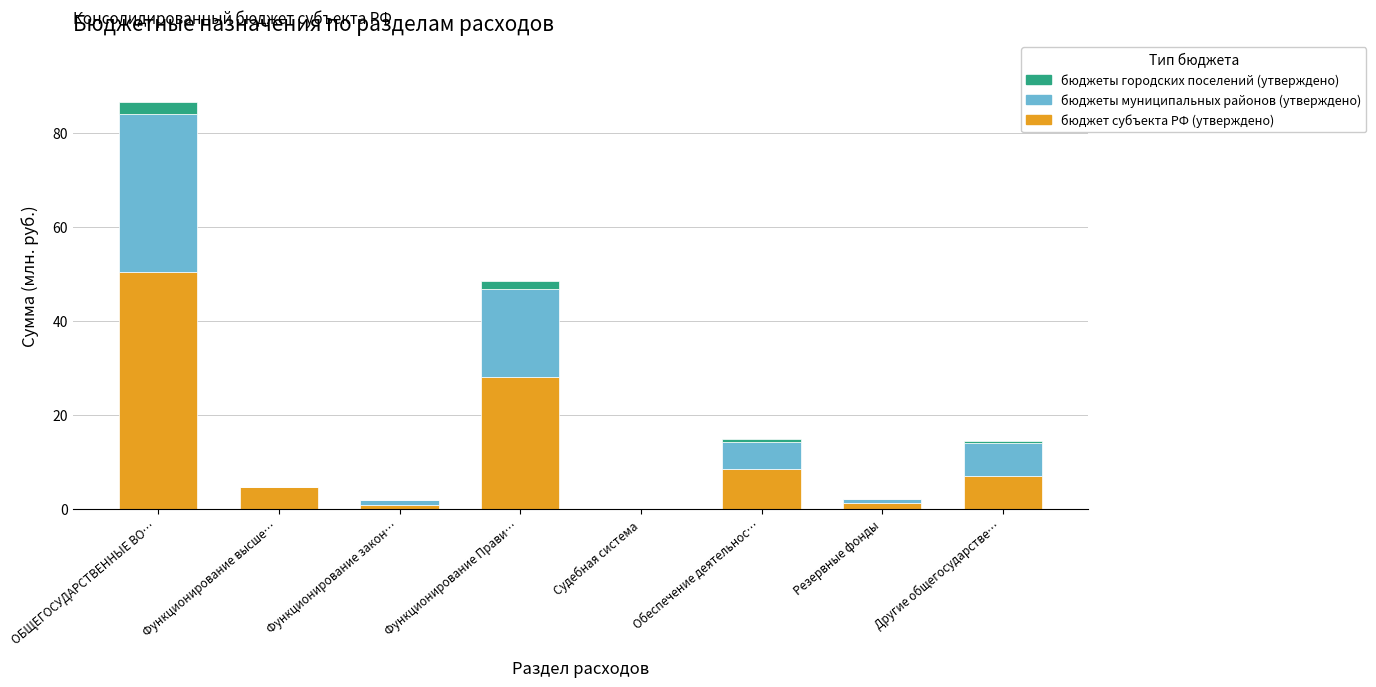

The бюджет субъекта РФ (утверждено) series shows 4.7 at Функционирование высше…. True or false?

True